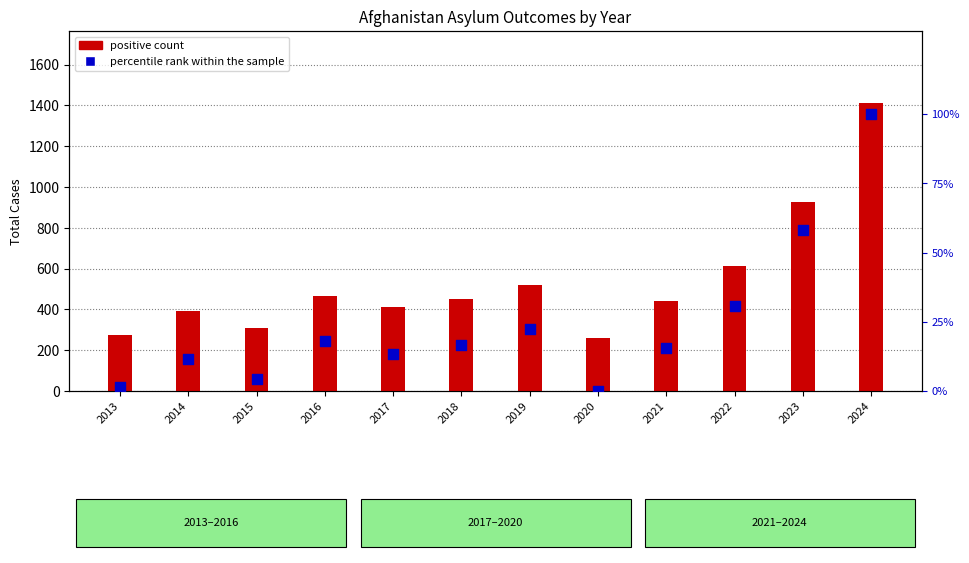

Which series has the largest total across all categories?

positive count